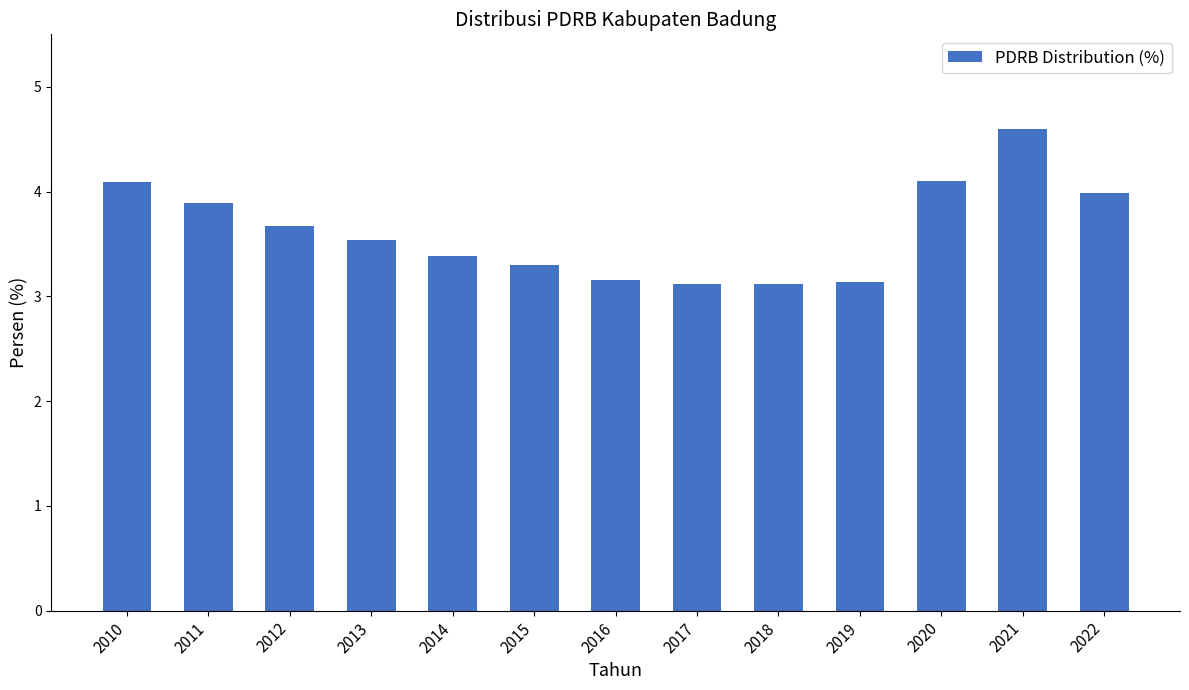

Does the chart contain any negative values?

No